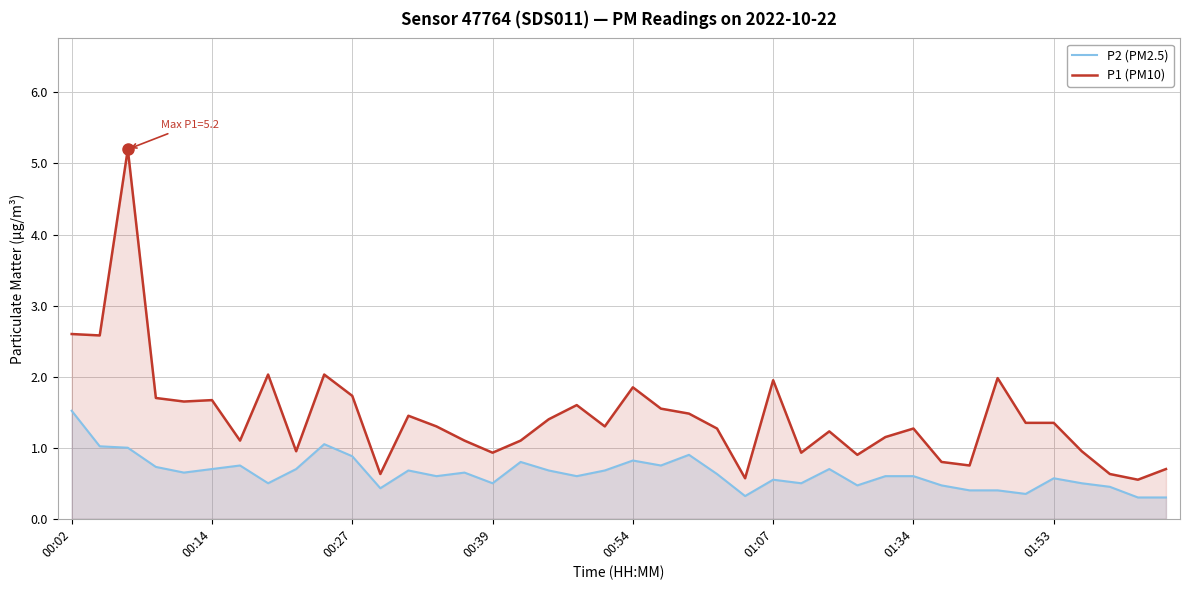

What are all the series names shown in the legend?

P2 (PM2.5), P1 (PM10)